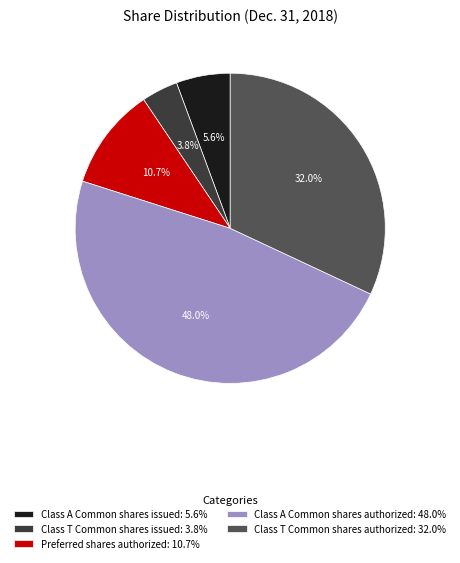

To the nearest percent, what is the difference between the largest and smallest slice percentages?

44%